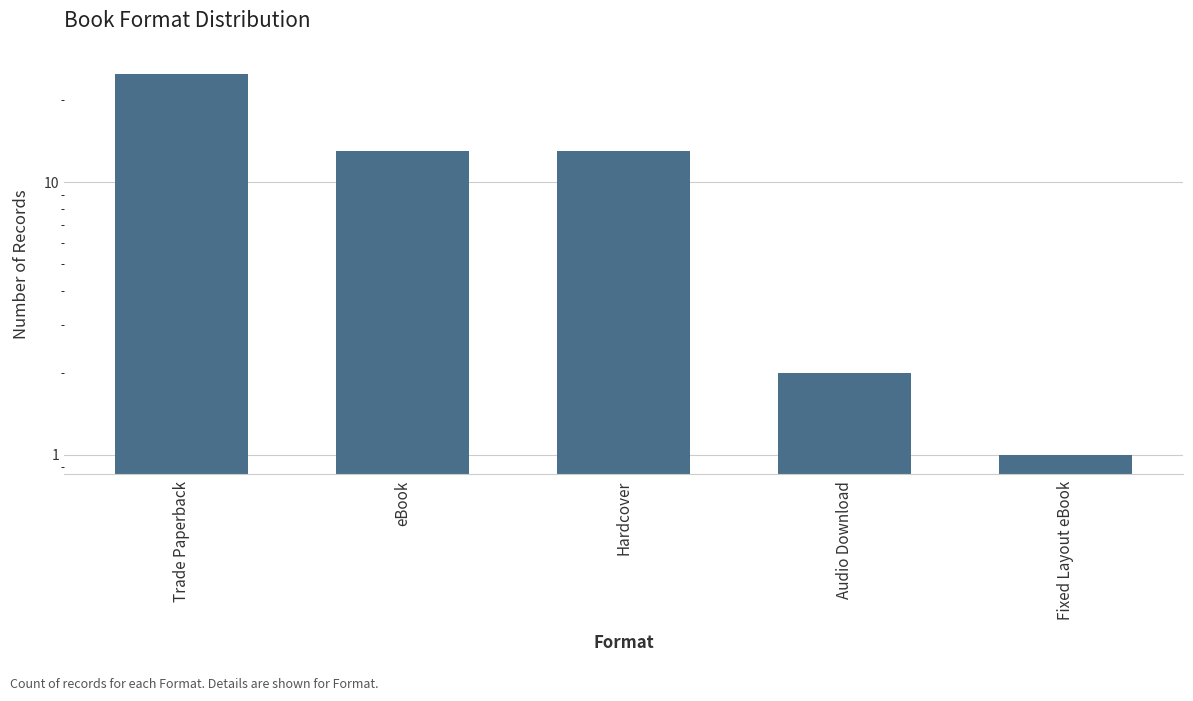

What is the difference between the values at Audio Download and Trade Paperback?

23